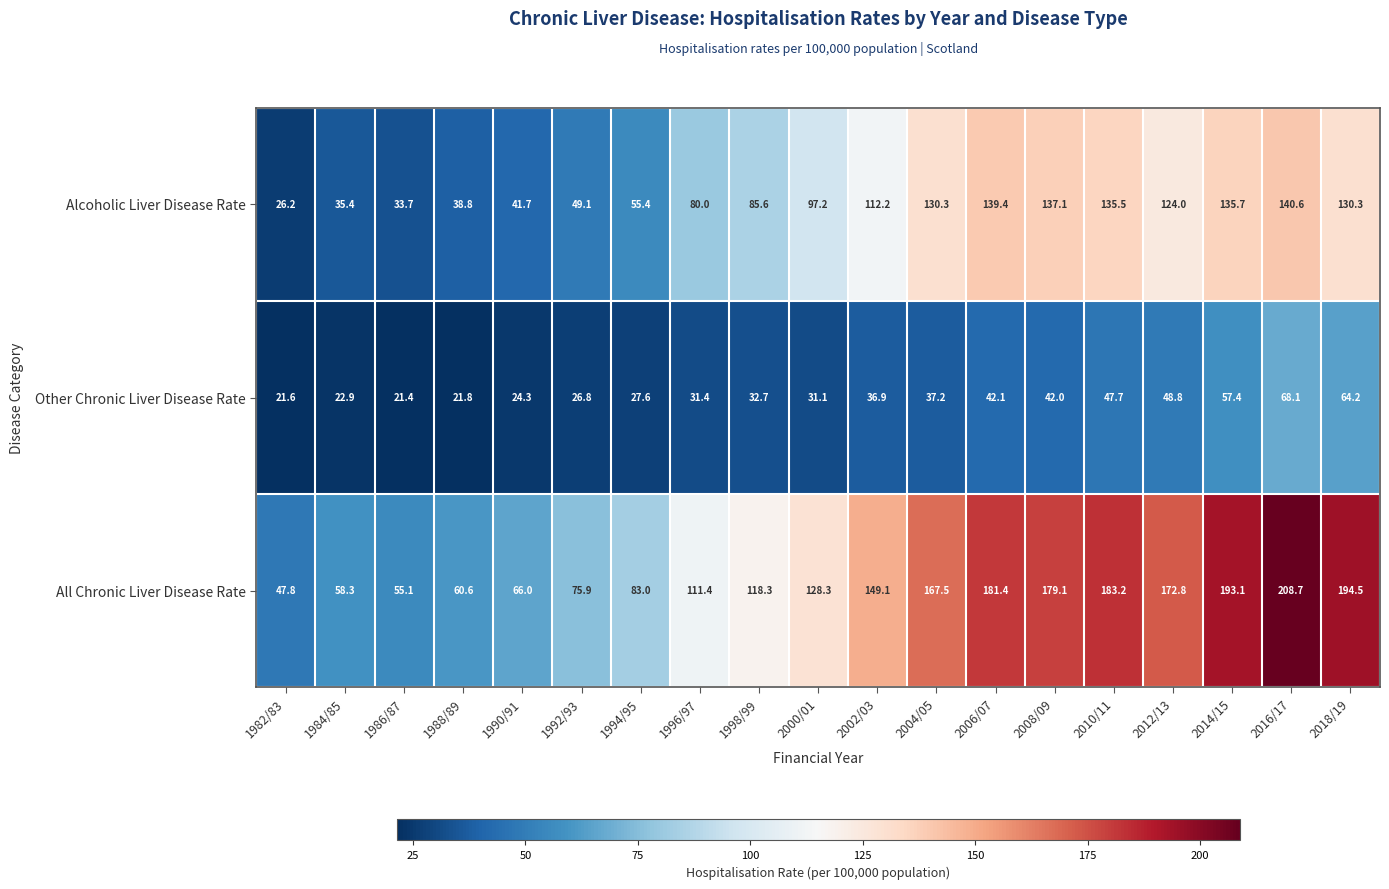

Rank the series at 1996/97 from lowest to highest value.

Other Chronic Liver Disease Rate, Alcoholic Liver Disease Rate, All Chronic Liver Disease Rate